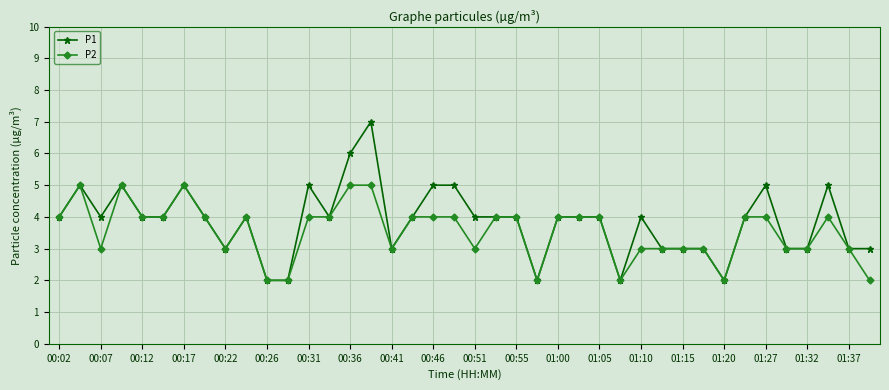

Which series has the largest range (max minus min)?

P1